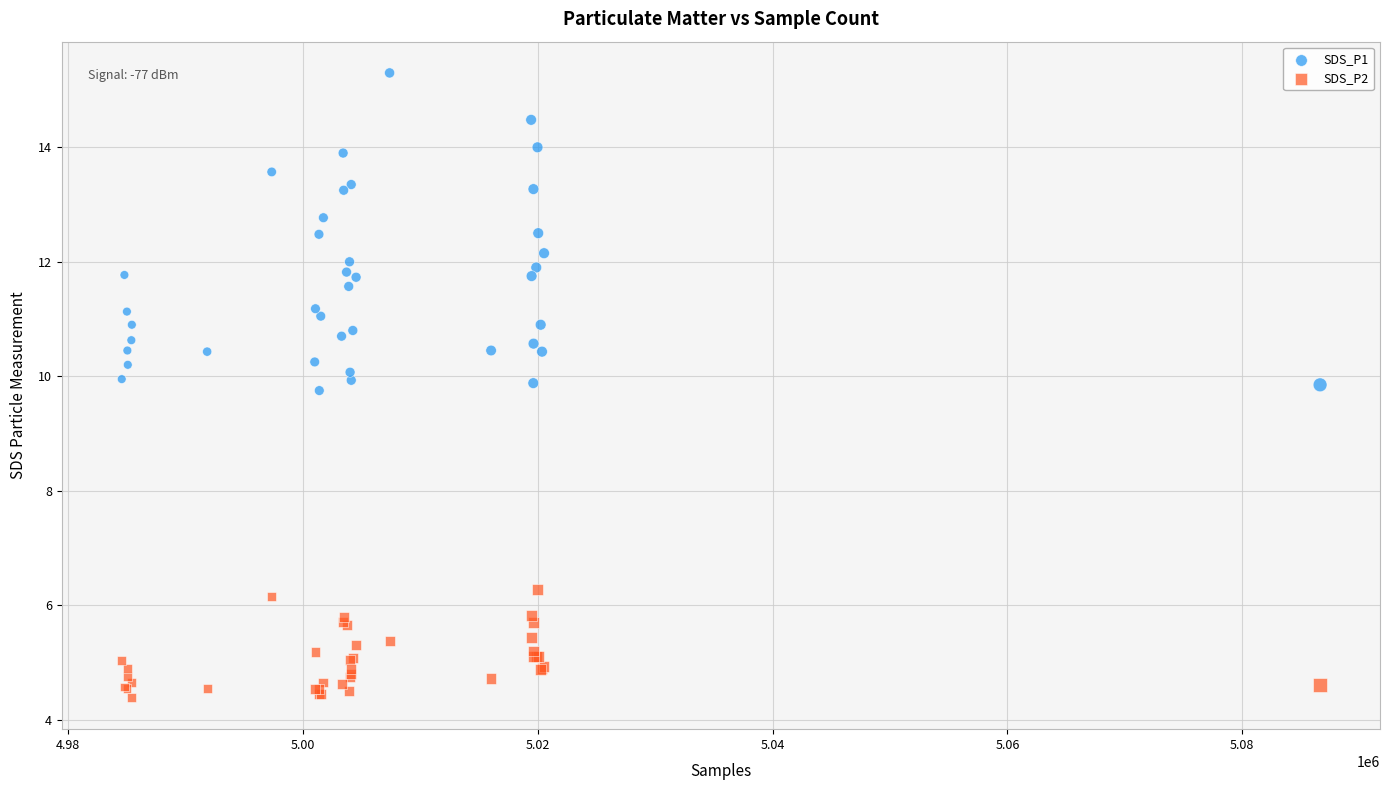

Which series reaches the minimum Y coordinate?

SDS_P2